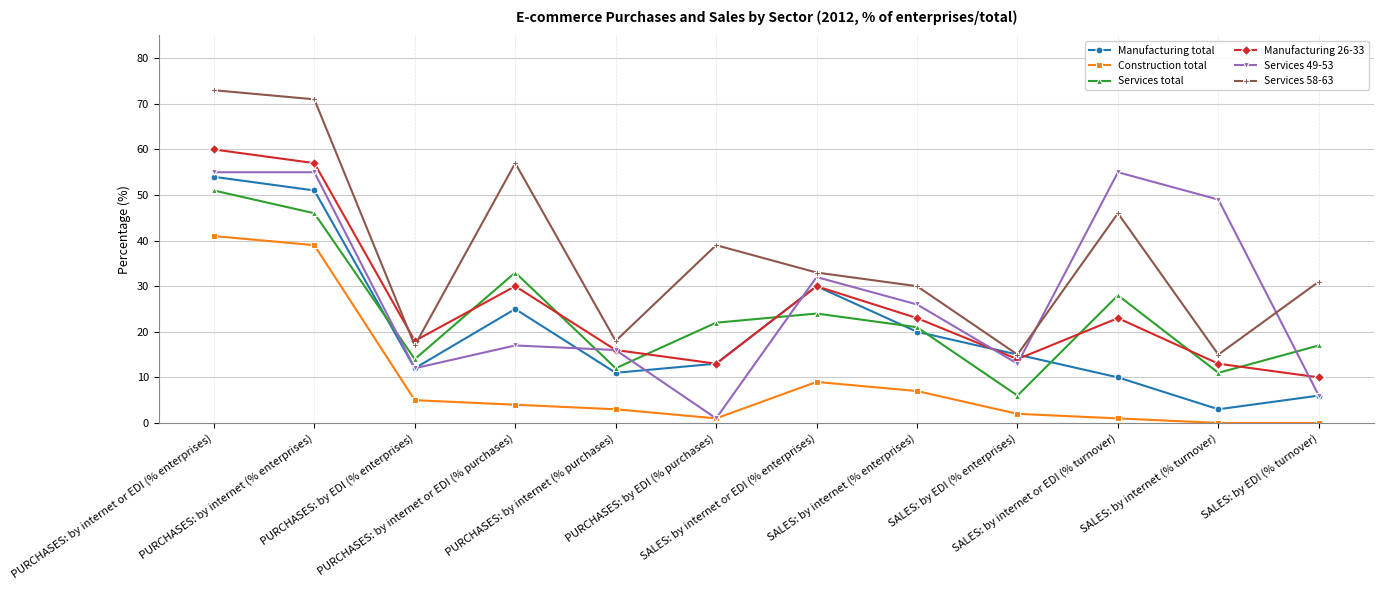

Is the value of Services total at PURCHASES: by EDI (% purchases) greater than the value of Manufacturing 26-33 at SALES: by internet (% turnover)?

Yes